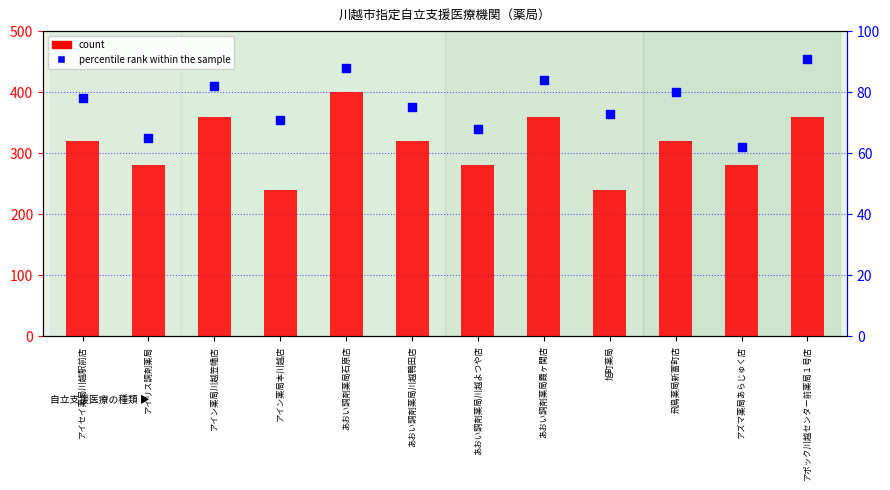

Which series reaches the minimum Y coordinate?

percentile rank within the sample